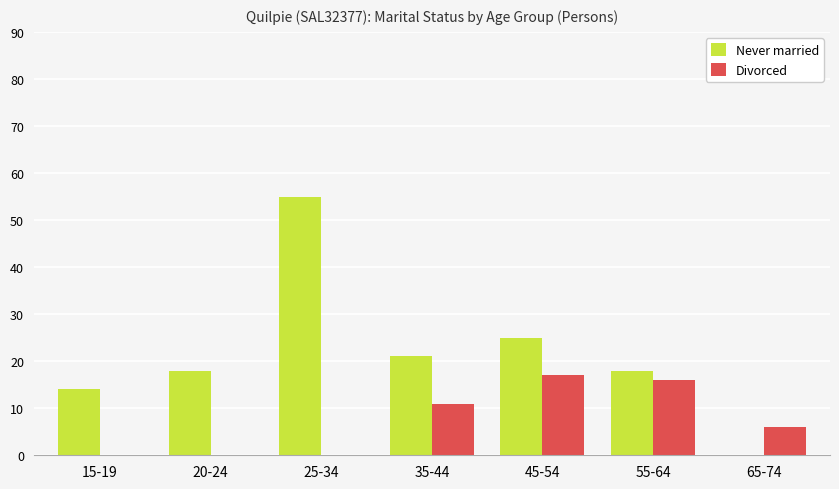

Reading right to left, transcribe all the data shown in this chart.

Never married: 65-74=0	55-64=18	45-54=25	35-44=21	25-34=55	20-24=18	15-19=14
Divorced: 65-74=6	55-64=16	45-54=17	35-44=11	25-34=0	20-24=0	15-19=0